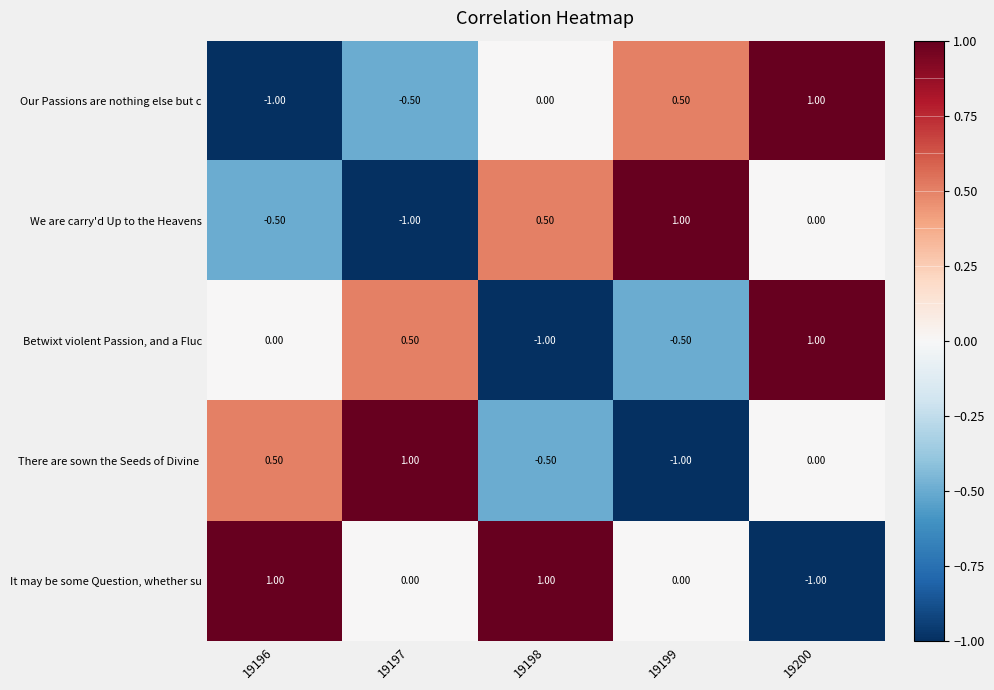

What is the difference between the highest and lowest values at 19199?

2.0